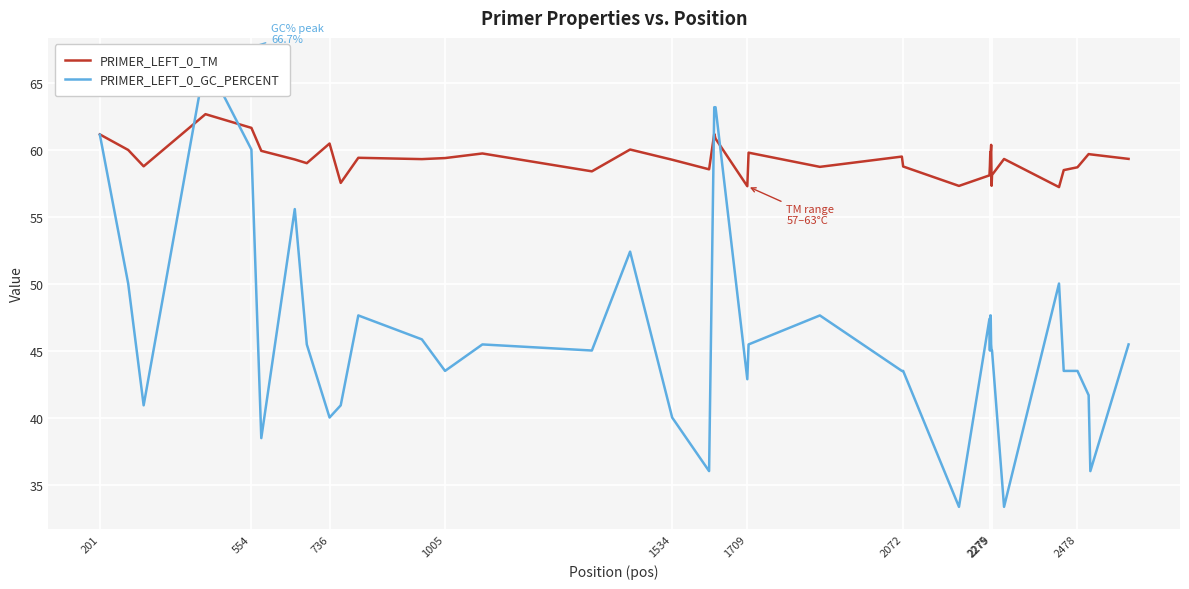

What is the value of the PRIMER_LEFT_0_TM point at the 17th from the left?

59.2